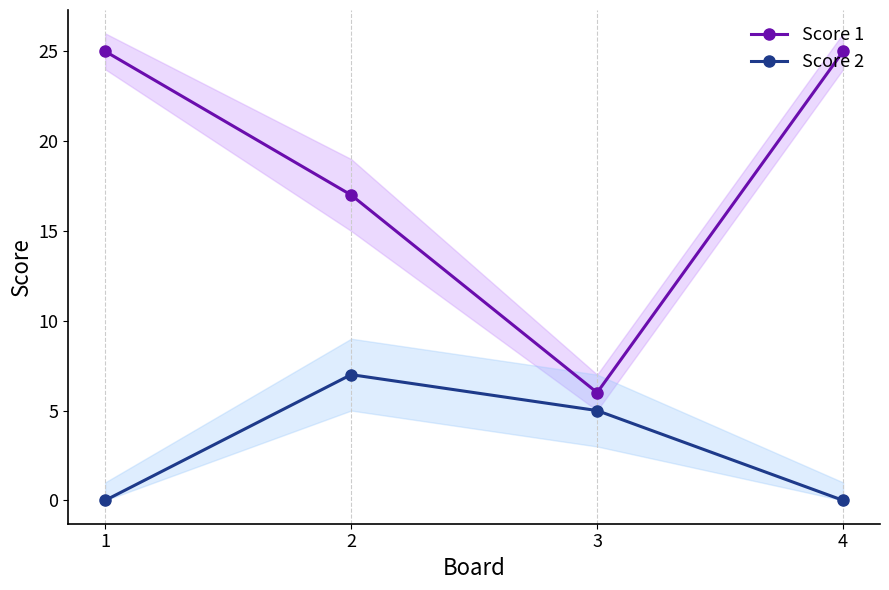

What is the difference between the highest and lowest values at 2?

10